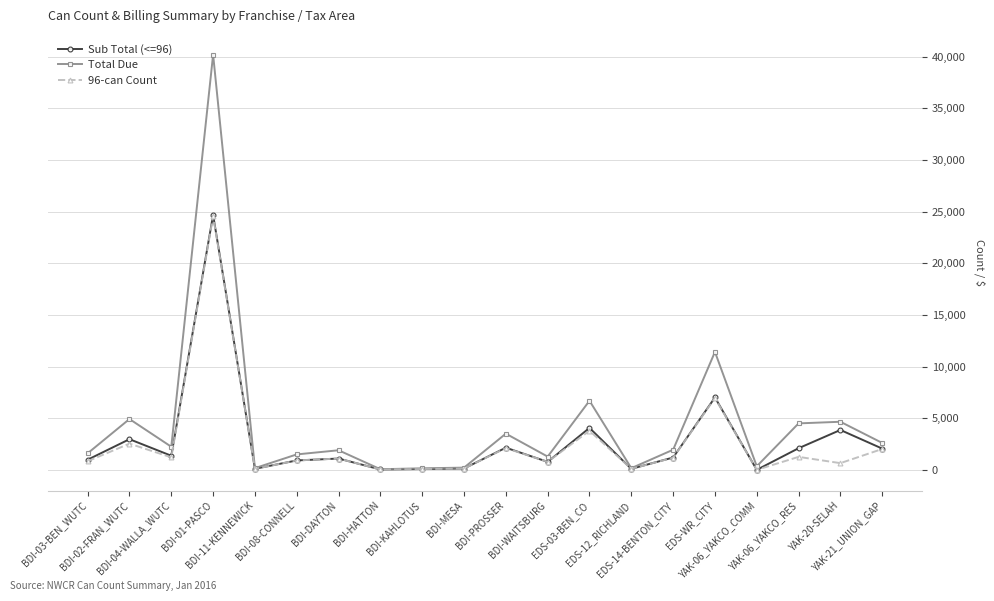

What is the total value across all series at BDI-MESA?

487.7